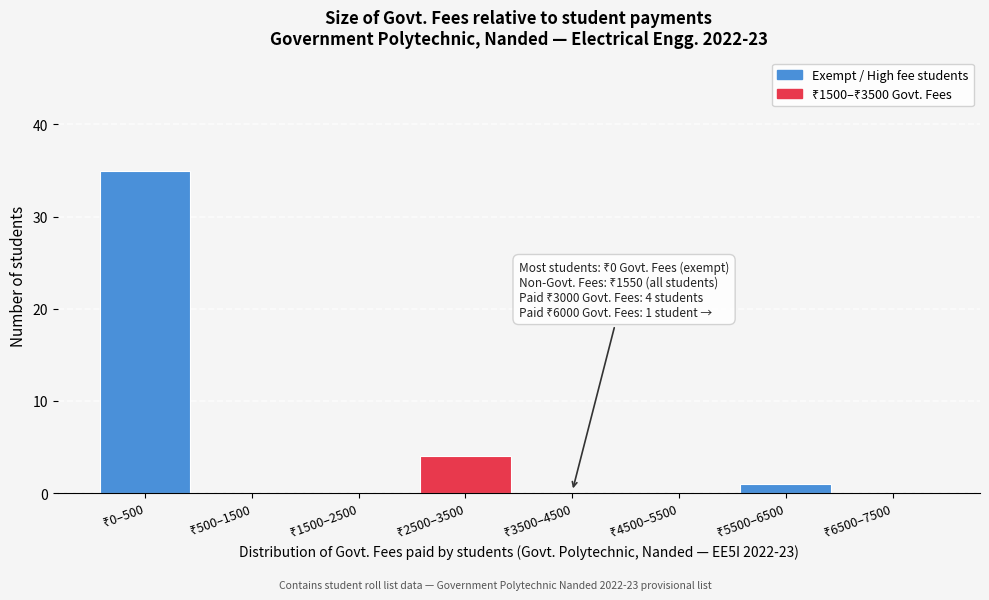

What is the greatest value displayed?

35